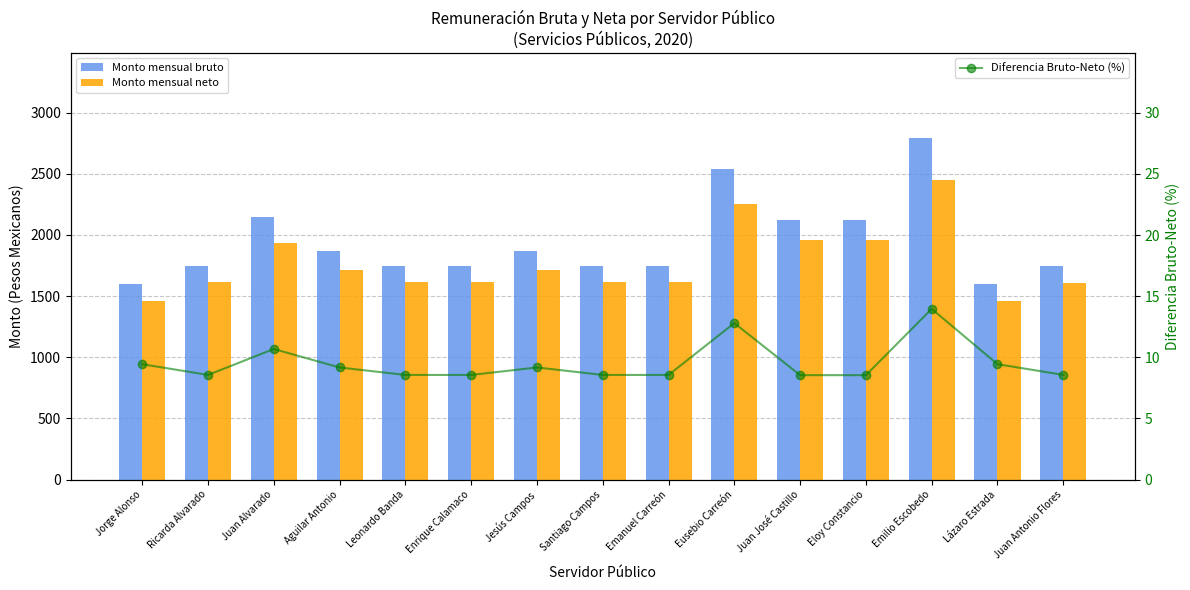

Rank the series at Juan Antonio Flores from lowest to highest value.

Diferencia Bruto-Neto (%), Monto mensual neto, Monto mensual bruto